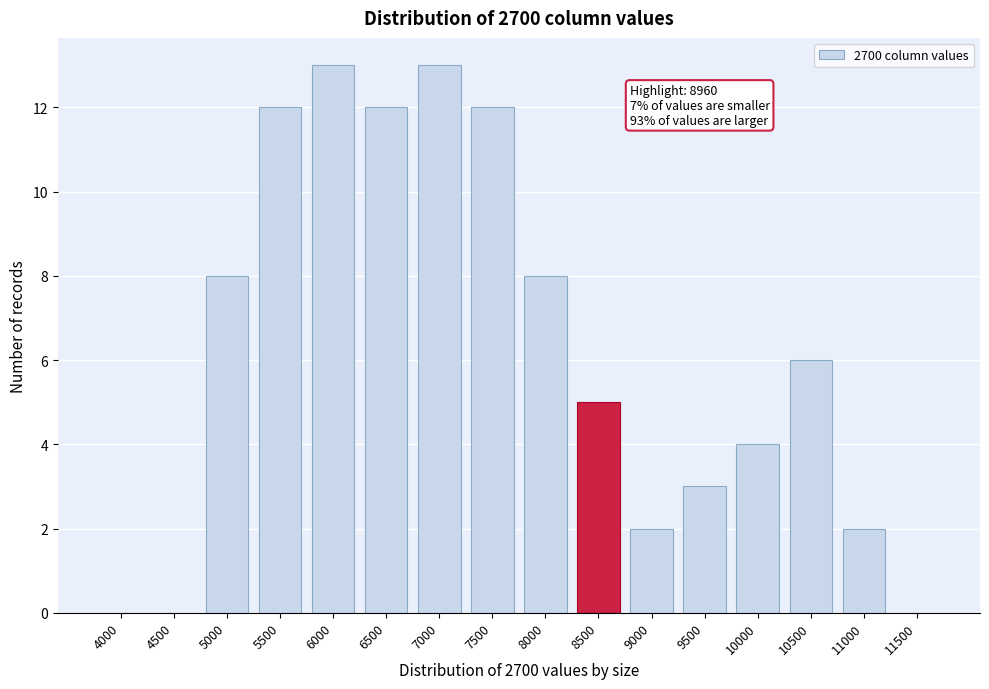

Reading left to right, list all the values displayed in this chart.

4000=0	4500=0	5000=8	5500=12	6000=13	6500=12	7000=13	7500=12	8000=8	8500=5	9000=2	9500=3	10000=4	10500=6	11000=2	11500=0